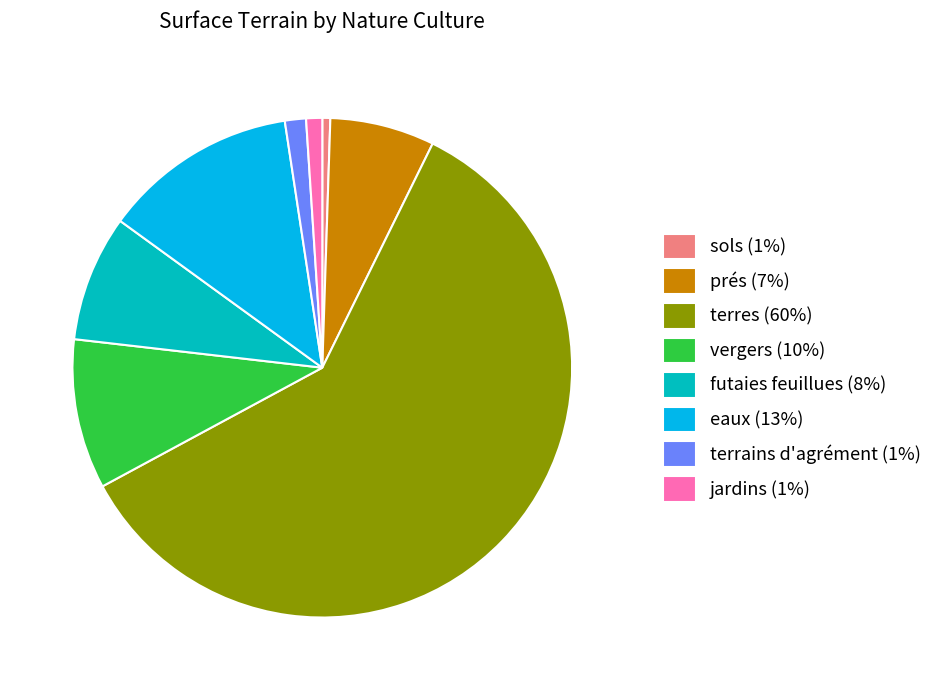

Does any single category account for the majority?

Yes